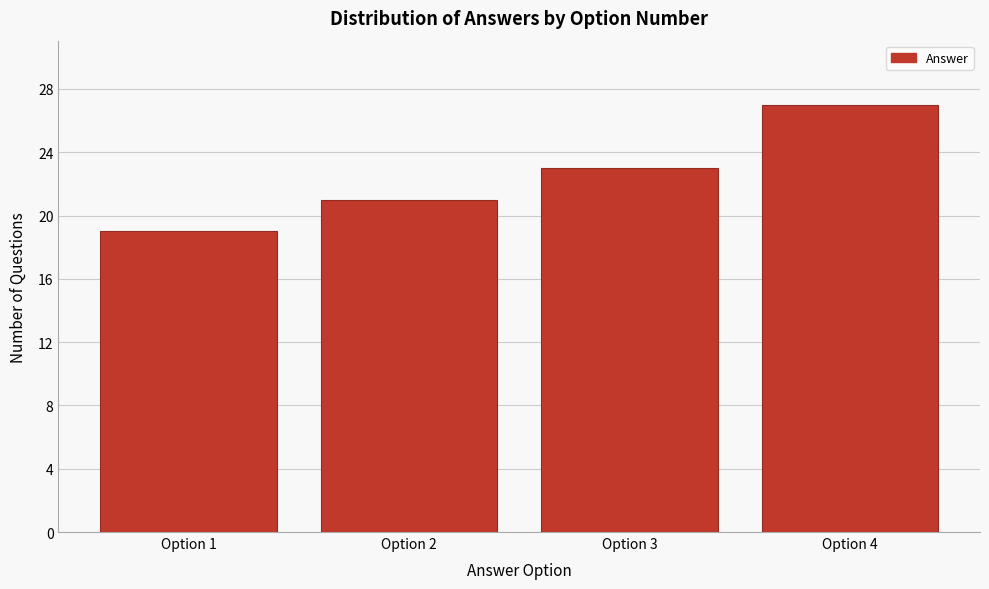

Reading right to left, extract all data points from this chart.

Option 4=27	Option 3=23	Option 2=21	Option 1=19